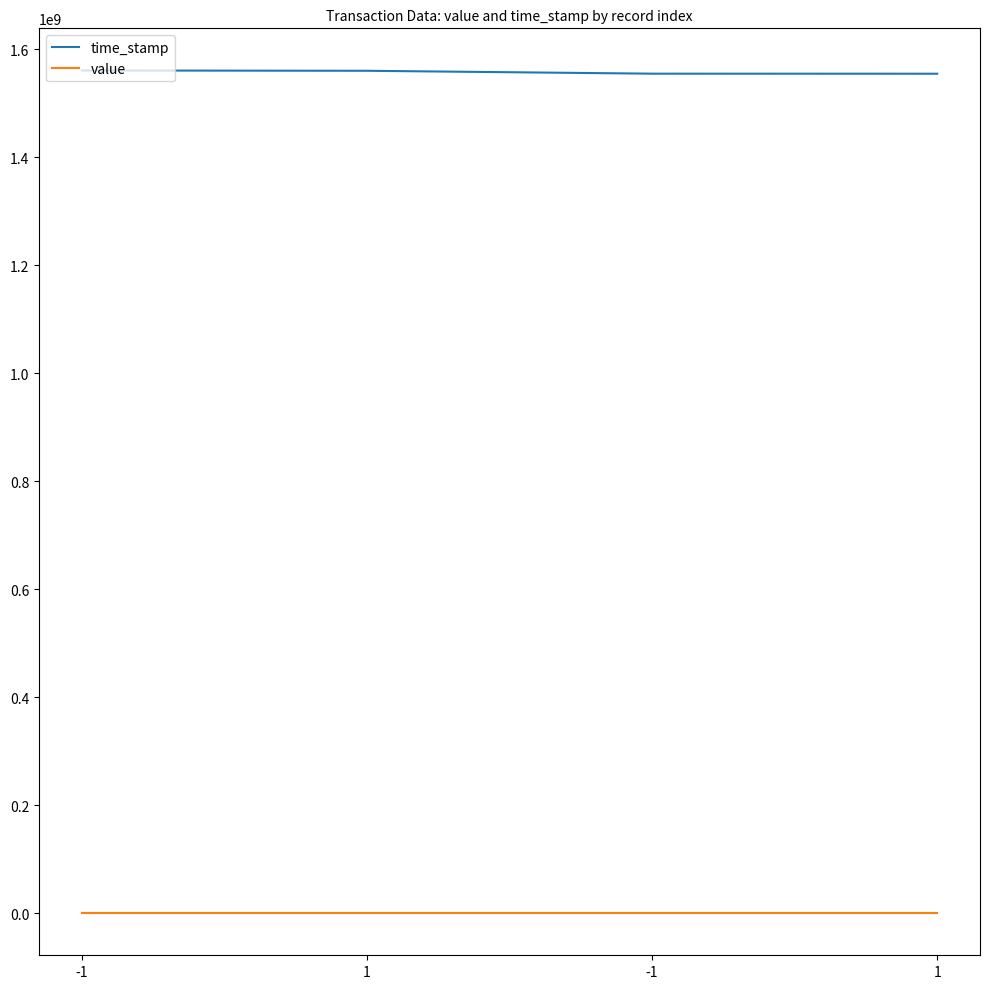

Does the chart display data point markers on the line(s)?

No